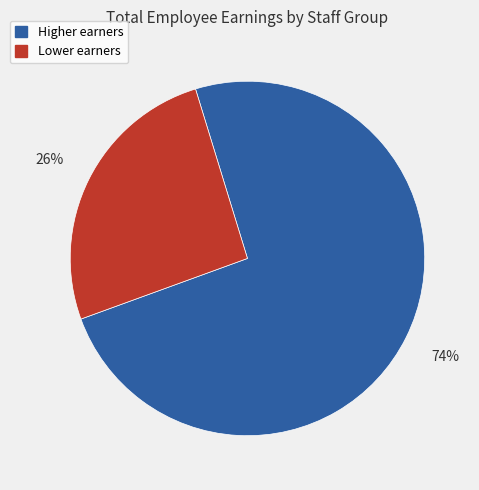

Rank the categories by value from lowest to highest.

Lower earners, Higher earners